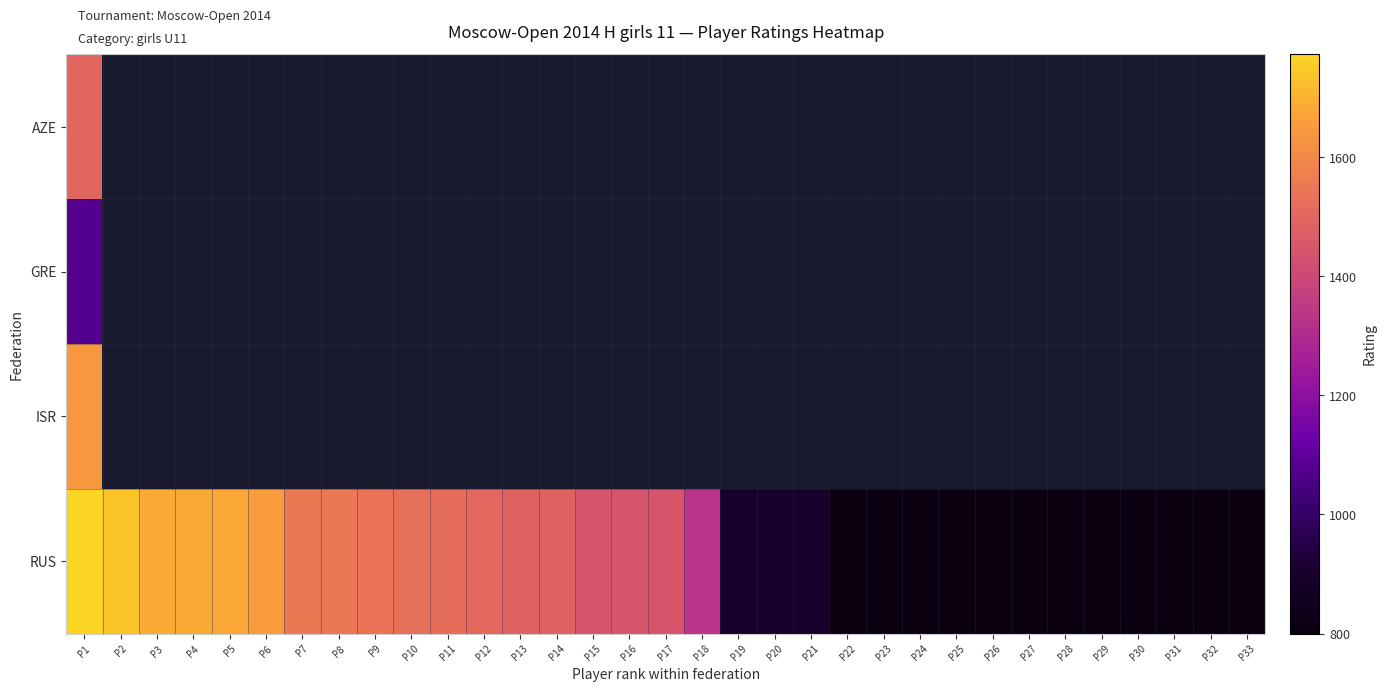

How many series are shown in this chart?

4